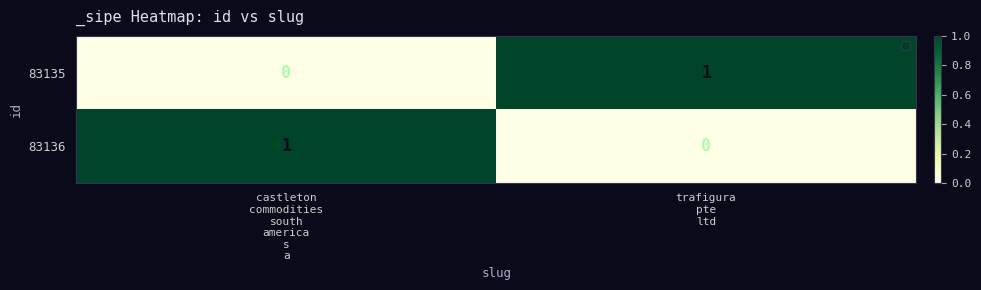

At how many categories does at least one series exceed 0?

2